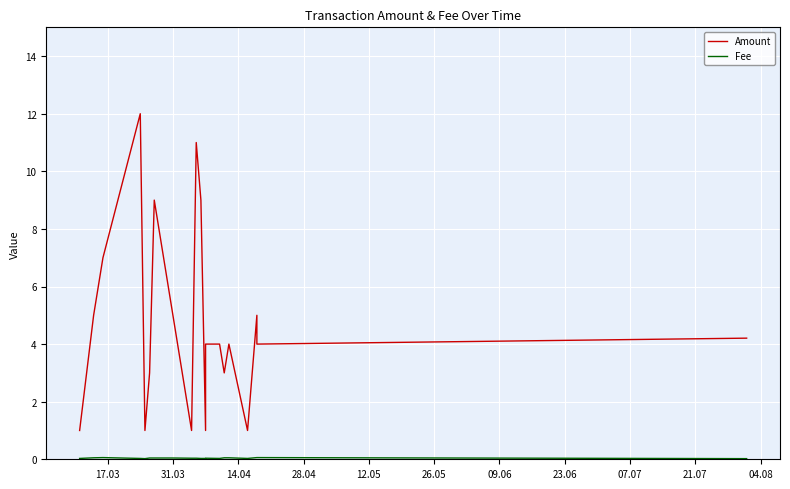

Which series has the largest range (max minus min)?

Amount